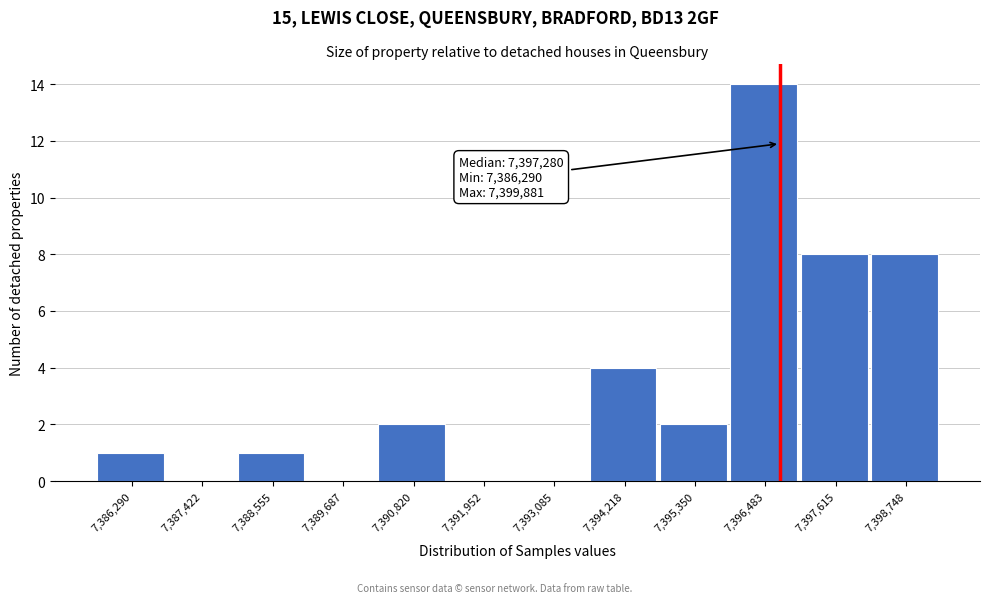

Reading right to left, list all the values displayed in this chart.

7,398,748=8	7,397,615=8	7,396,483=14	7,395,350=2	7,394,218=4	7,393,085=0	7,391,952=0	7,390,820=2	7,389,687=0	7,388,555=1	7,387,422=0	7,386,290=1